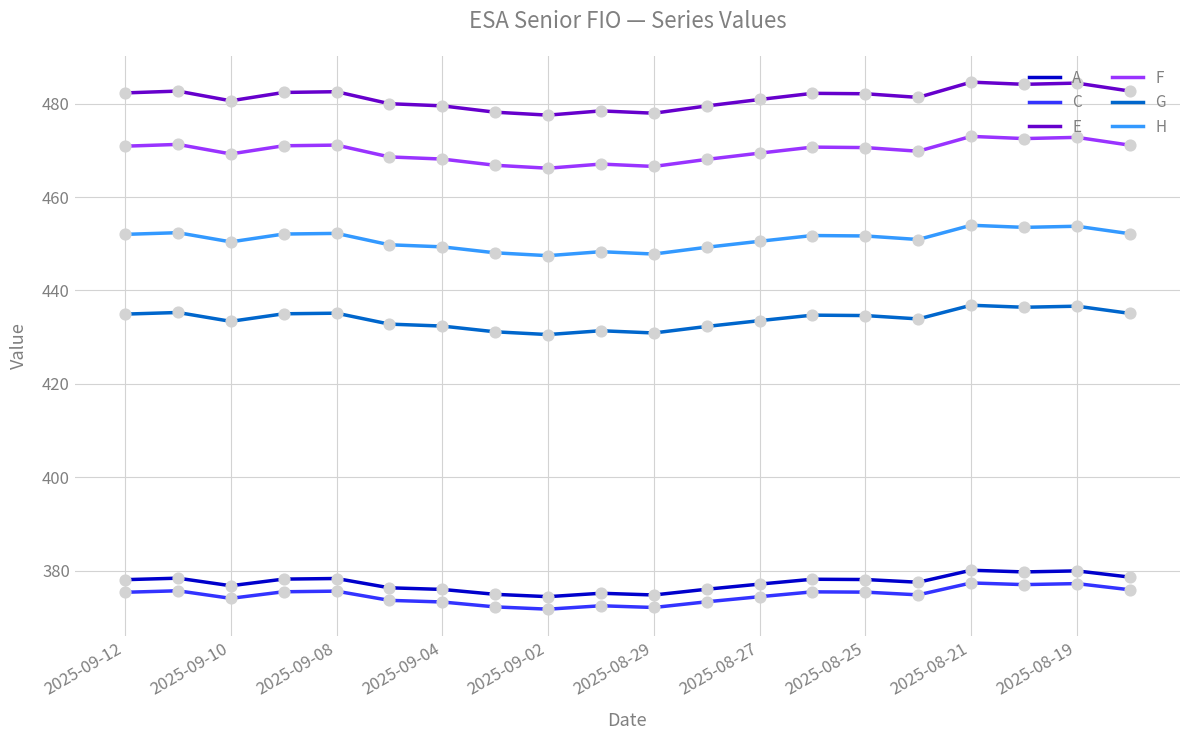

What is the maximum value shown in the chart?

484.6